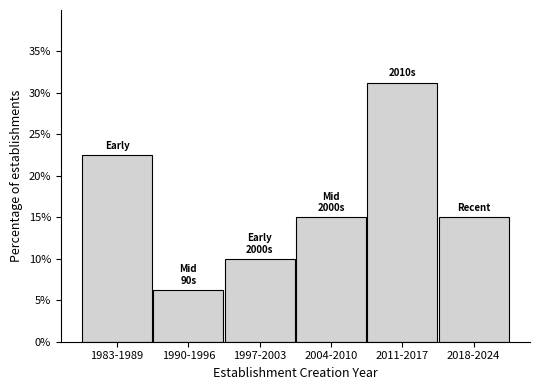

What is the label of the 4th bar from the left?

2004-2010